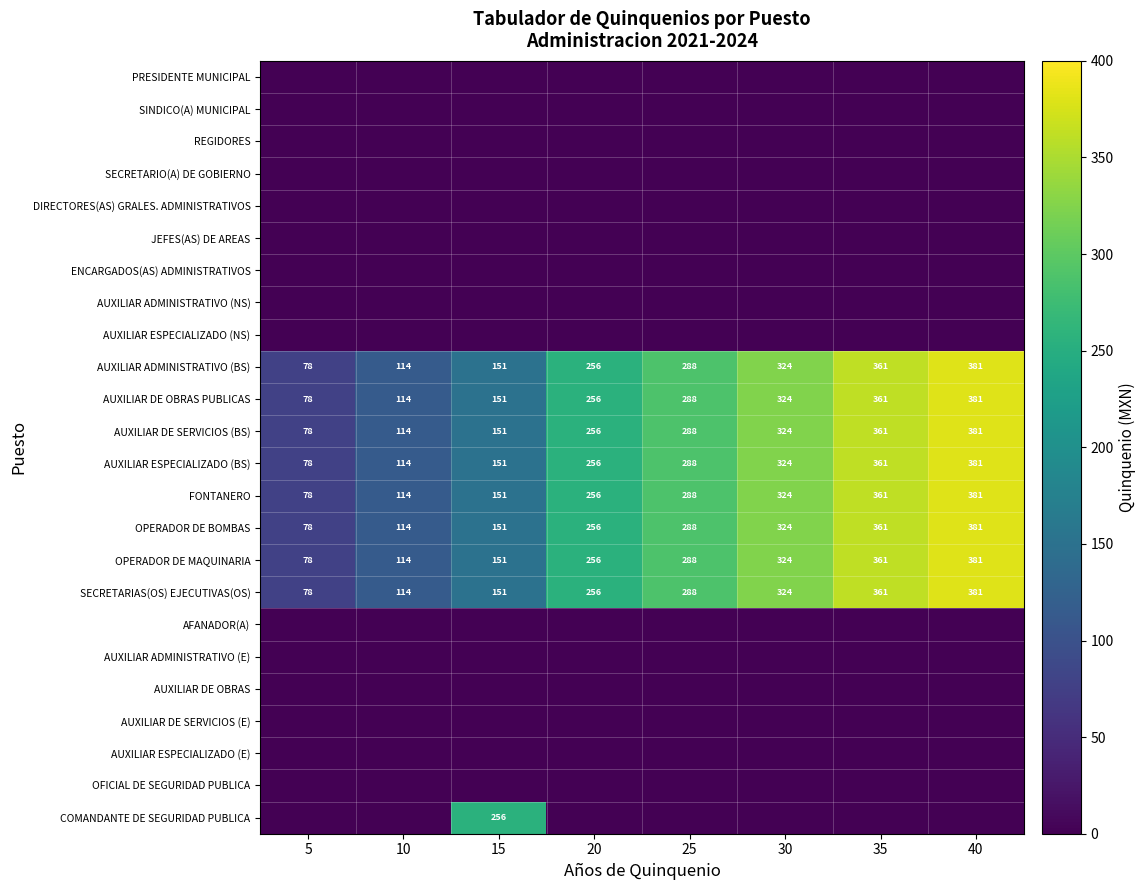

At how many categories does at least one series exceed 124?

6